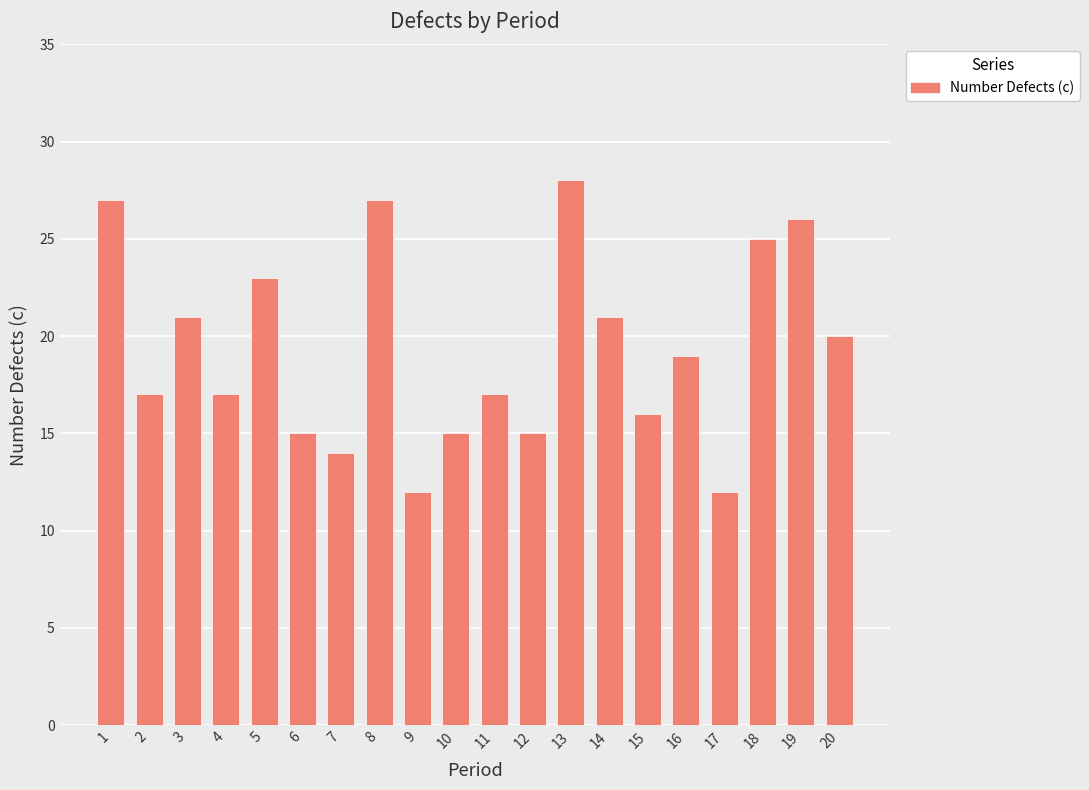

At which label is the value closest to 20?

20